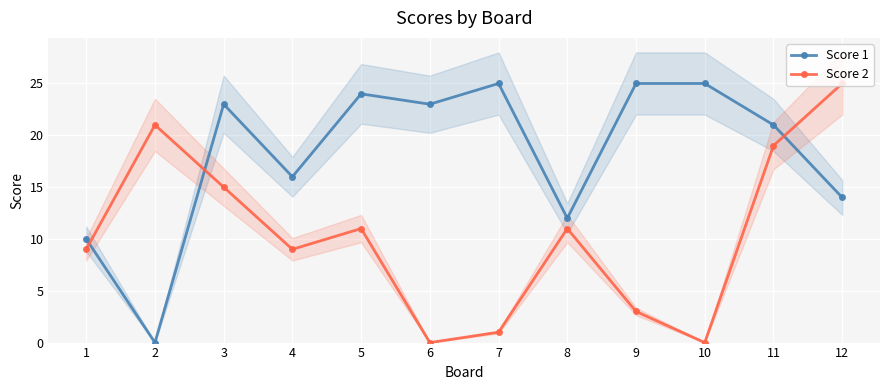

Between which two adjacent categories do Score 2 and Score 1 first intersect?

1 and 2